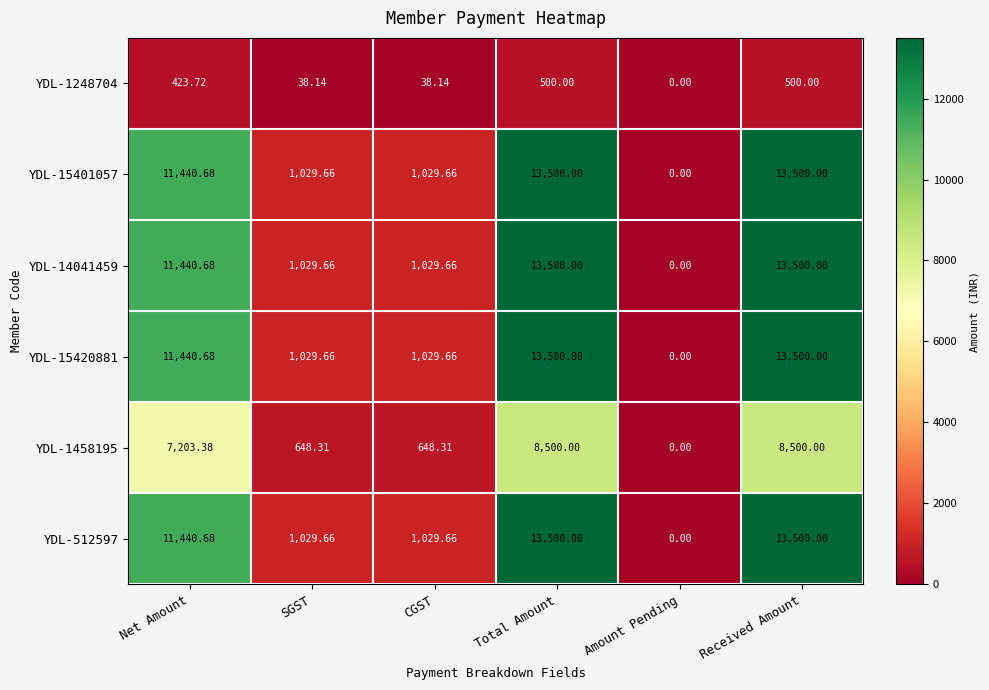

At which label is YDL-15420881 closest to 6750?

Net Amount